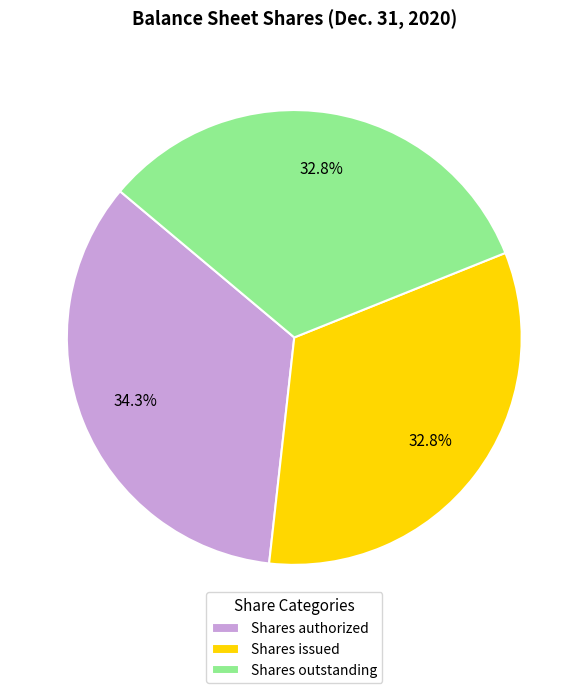

How many slices are in this pie chart?

3